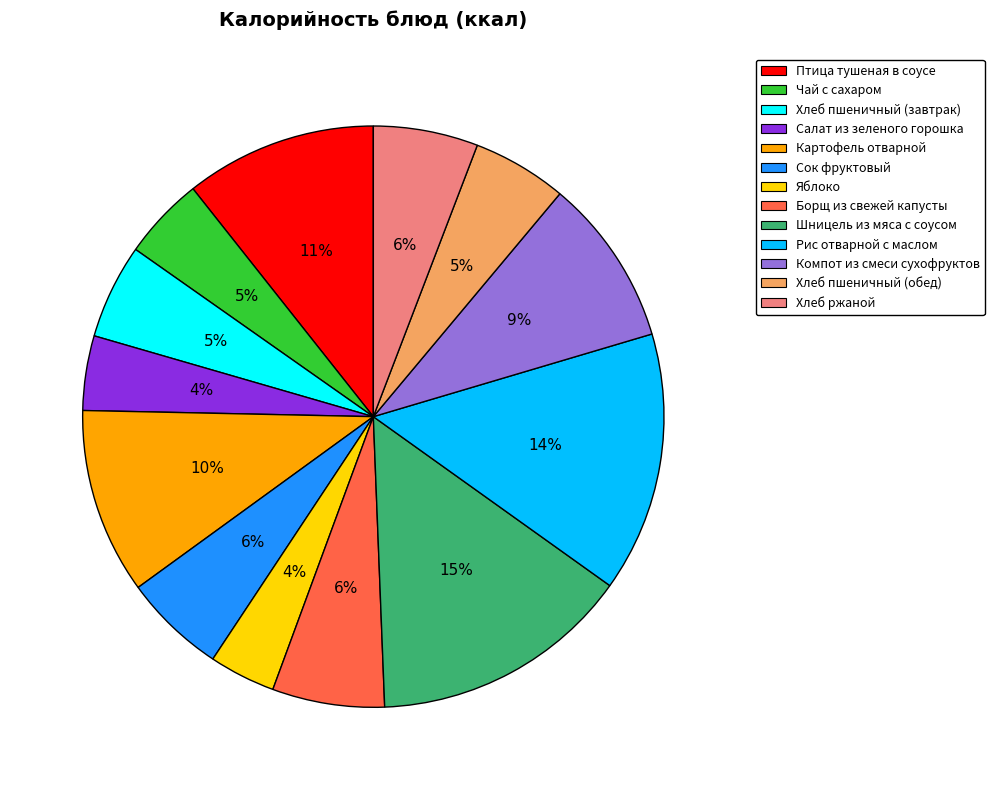

To the nearest percent, what is the average slice percentage?

8%